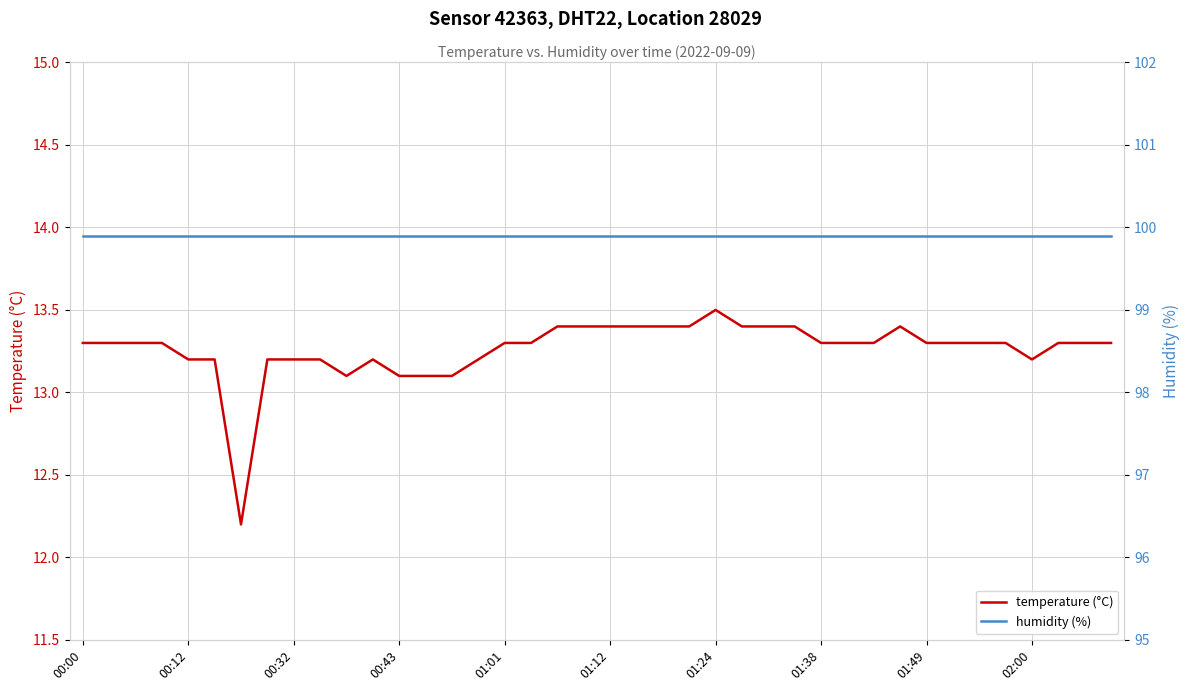

What is the highest value of the temperature (°C) series?

13.5